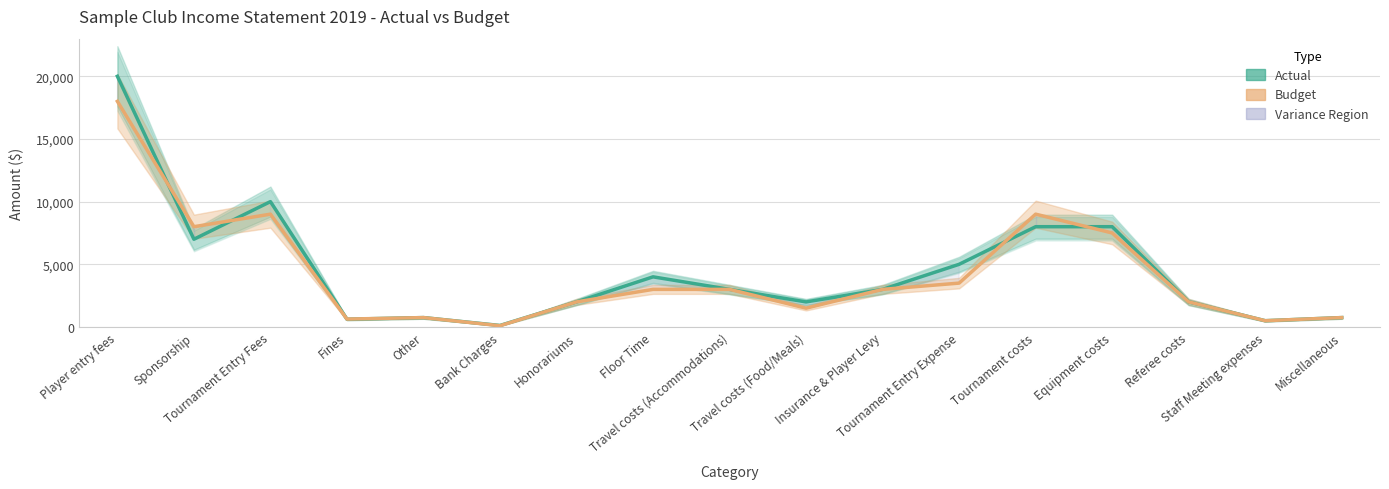

Does the chart have visible grid lines?

Yes